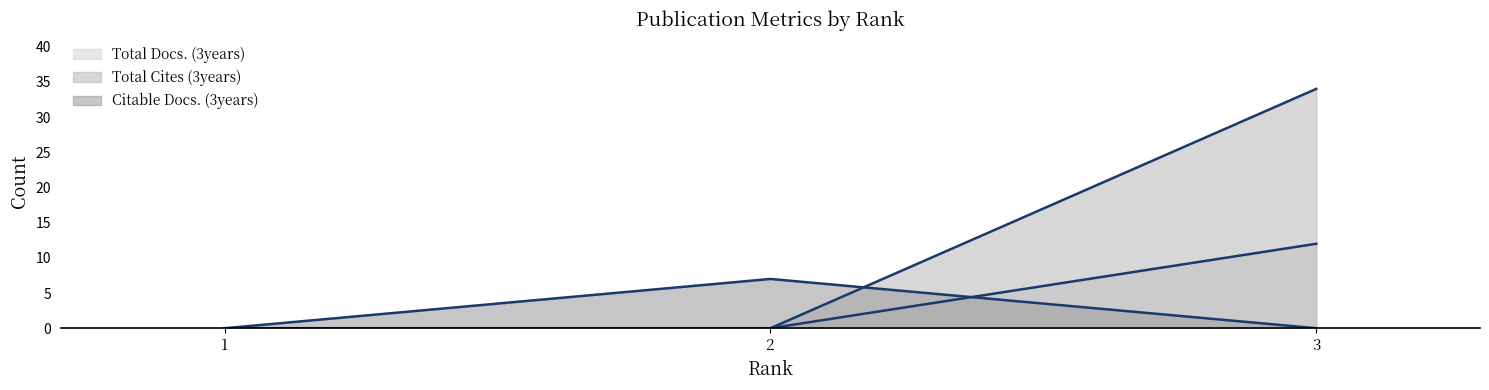

How many lines are shown in the chart?

3